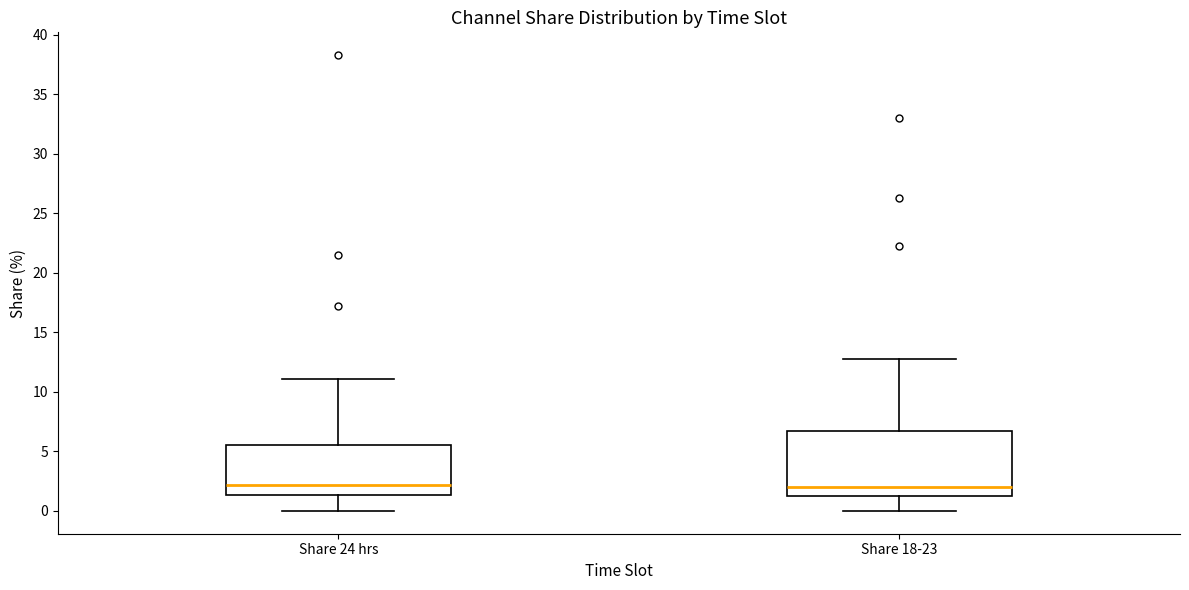

Reading left to right, read every box against the y-axis: the position of its median line, the range the box covers, and the ends of its whiskers. The values are not printed on the chart, so give them approximately, as read against the axis.

Share 24 hrs: median 2.0, box 1.5 to 5.5, whiskers 0.0 to 11.0
Share 18-23: median 2.0, box 1.5 to 6.5, whiskers 0.0 to 13.0